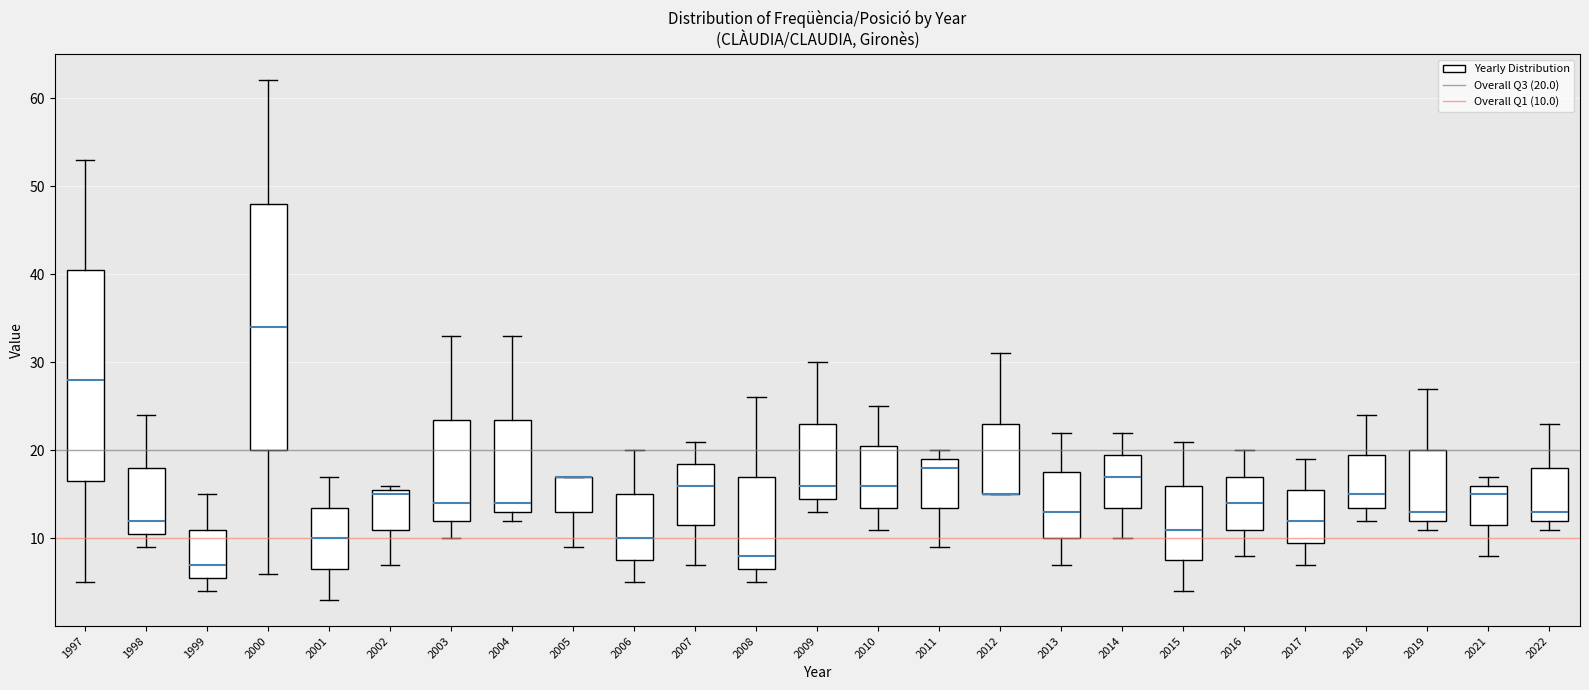

Reading left to right, transcribe this box plot: for each box, give where its median line is, the range the box spans, and where its two whiskers end, as read against the y-axis. The values are not printed on the chart, so give them approximately, as read against the axis.

1997: median 28, box 17 to 41, whiskers 5 to 53
1998: median 12, box 11 to 18, whiskers 9 to 24
1999: median 7, box 6 to 11, whiskers 4 to 15
2000: median 34, box 20 to 48, whiskers 6 to 62
2001: median 10, box 7 to 14, whiskers 3 to 17
2002: median 15, box 11 to 16, whiskers 7 to 16 (just above the box's upper edge)
2003: median 14, box 12 to 24, whiskers 10 to 33
2004: median 14, box 13 to 24, whiskers 12 to 33
2005: median 17 (drawn on the box's upper edge), box 13 to 17, whiskers 9 to 17
2006: median 10, box 8 to 15, whiskers 5 to 20
2007: median 16, box 12 to 19, whiskers 7 to 21
2008: median 8, box 7 to 17, whiskers 5 to 26
2009: median 16, box 15 to 23, whiskers 13 to 30
2010: median 16, box 14 to 21, whiskers 11 to 25
2011: median 18, box 14 to 19, whiskers 9 to 20
2012: median 15 (drawn on the box's lower edge), box 15 to 23, whiskers 15 to 31
2013: median 13, box 10 to 18, whiskers 7 to 22
2014: median 17, box 14 to 20, whiskers 10 to 22
2015: median 11, box 8 to 16, whiskers 4 to 21
2016: median 14, box 11 to 17, whiskers 8 to 20
2017: median 12, box 10 to 16, whiskers 7 to 19
2018: median 15, box 14 to 20, whiskers 12 to 24
2019: median 13, box 12 to 20, whiskers 11 to 27
2021: median 15, box 12 to 16, whiskers 8 to 17
2022: median 13, box 12 to 18, whiskers 11 to 23